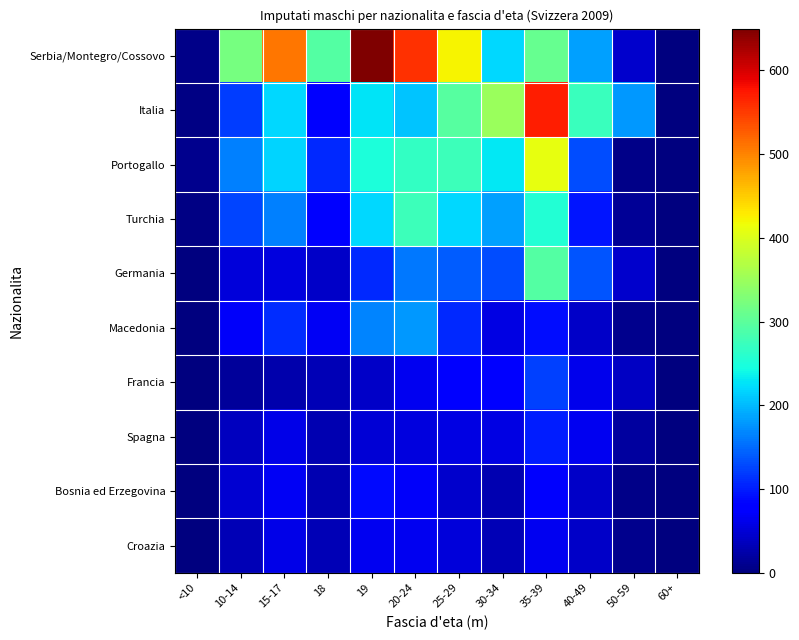

List the series in order of their peak value, highest first.

Serbia/Montegro/Cossovo, Italia, Portogallo, Germania, Turchia, Macedonia, Francia, Spagna, Bosnia ed Erzegovina, Croazia